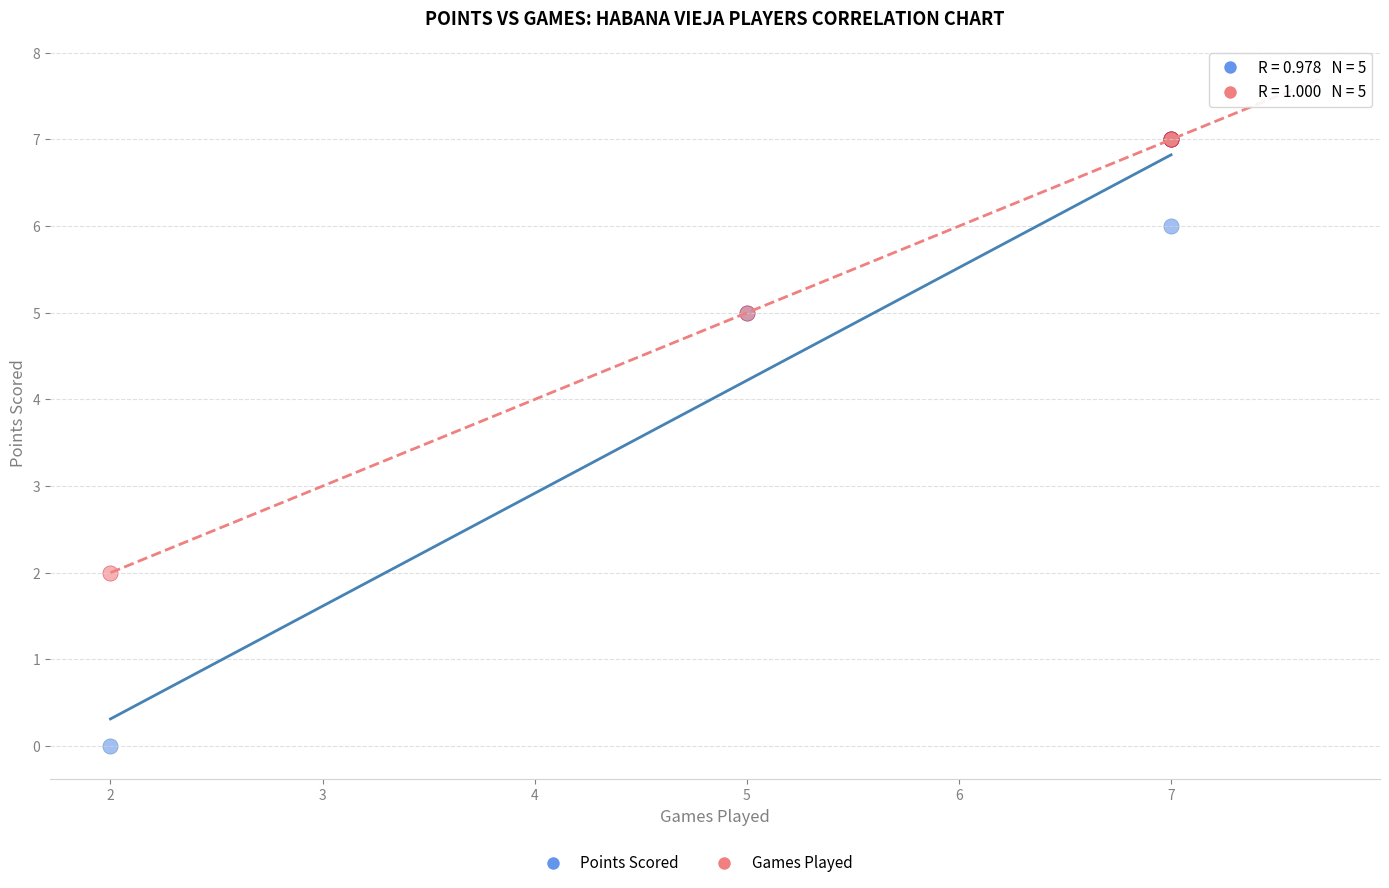

In the Points Scored series, what Y value is closest to 3?

5